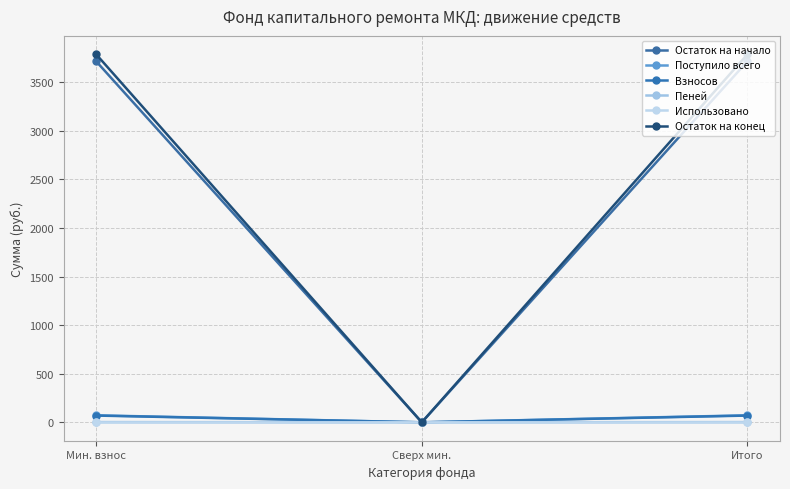

Reading left to right, list all the values displayed in this chart.

Остаток на начало: Мин. взнос=3716.7	Сверх мин.=0.0	Итого=3716.7
Поступило всего: Мин. взнос=72.2	Сверх мин.=0.0	Итого=72.2
Взносов: Мин. взнос=69.6	Сверх мин.=0.0	Итого=69.6
Пеней: Мин. взнос=2.6	Сверх мин.=0.0	Итого=2.6
Использовано: Мин. взнос=0.0	Сверх мин.=0.0	Итого=0.0
Остаток на конец: Мин. взнос=3788.8	Сверх мин.=0.0	Итого=3788.8